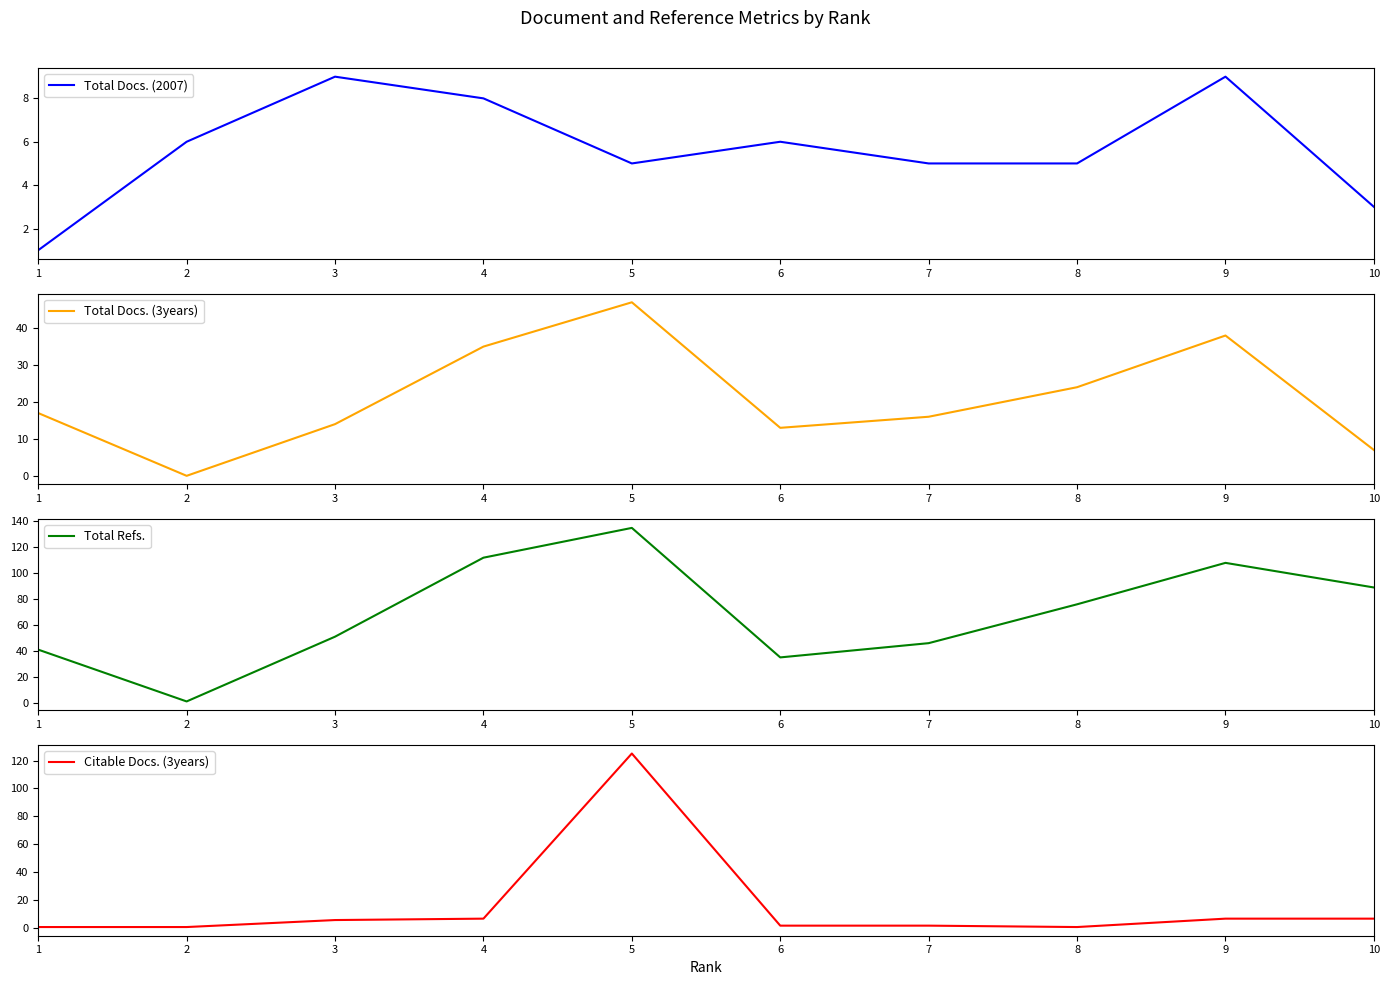

How many times do Citable Docs. (3years) and Total Docs. (3years) cross each other?

4